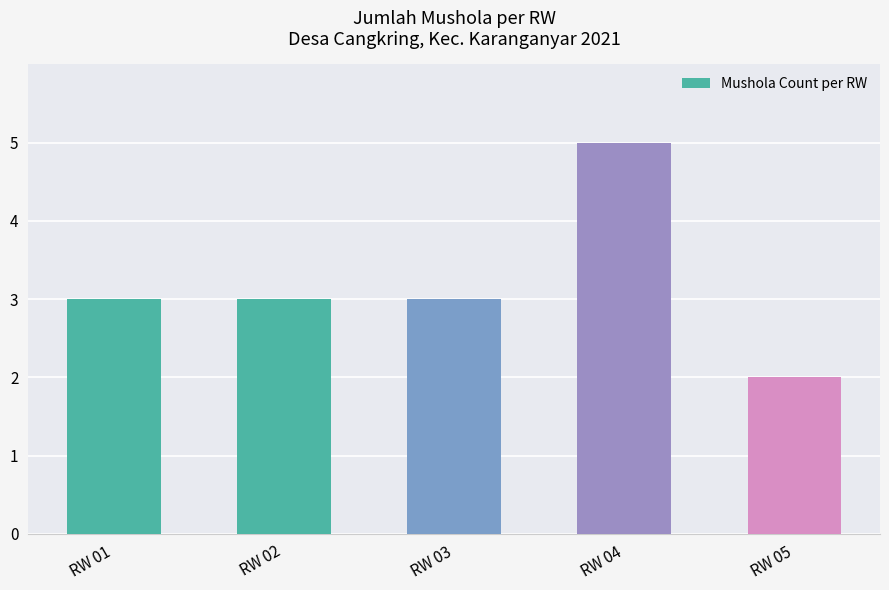

What is the change in value from RW 01 to RW 04?

+2